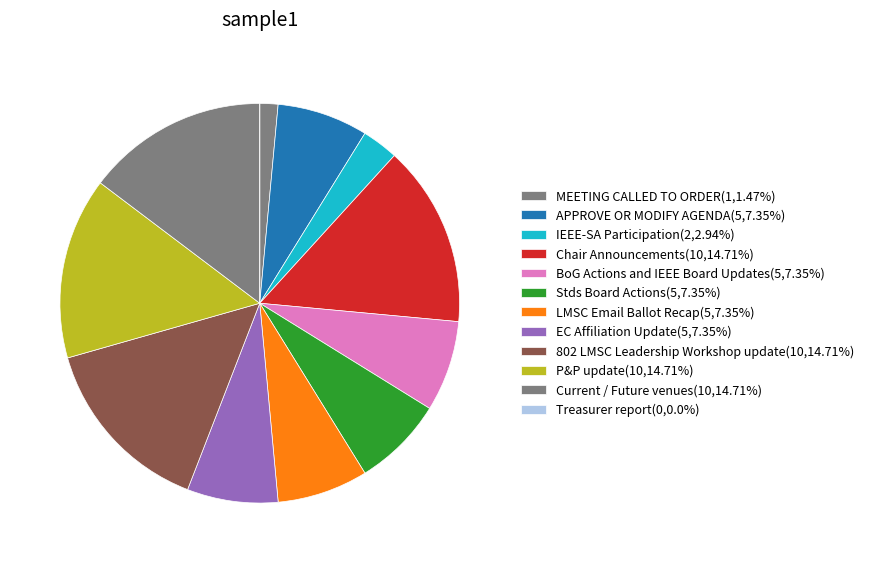

What is the largest slice in the pie chart?

Chair Announcements